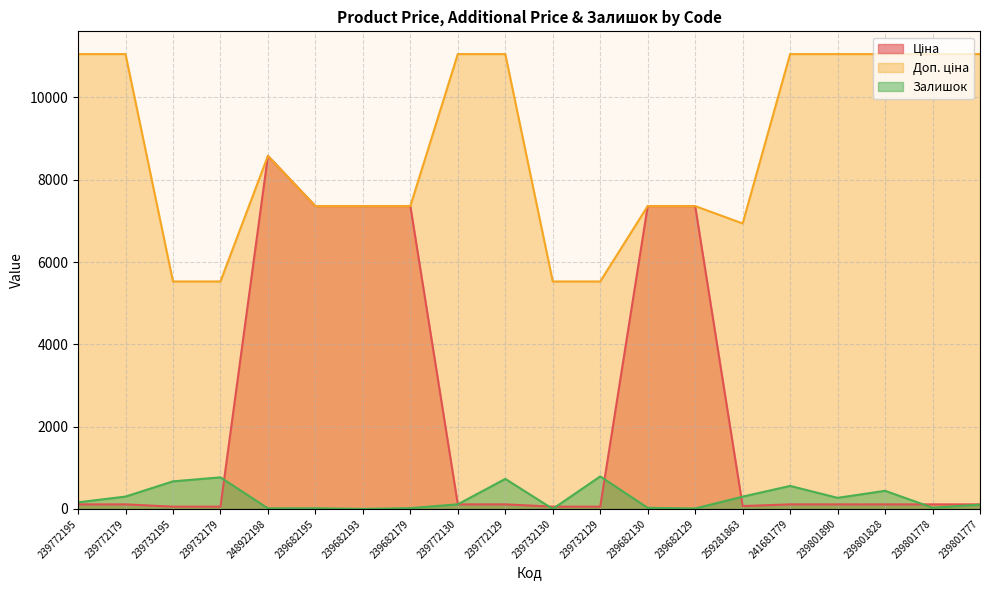

List the series in order of their overall mean, lowest first.

Залишок, Ціна, Доп. ціна